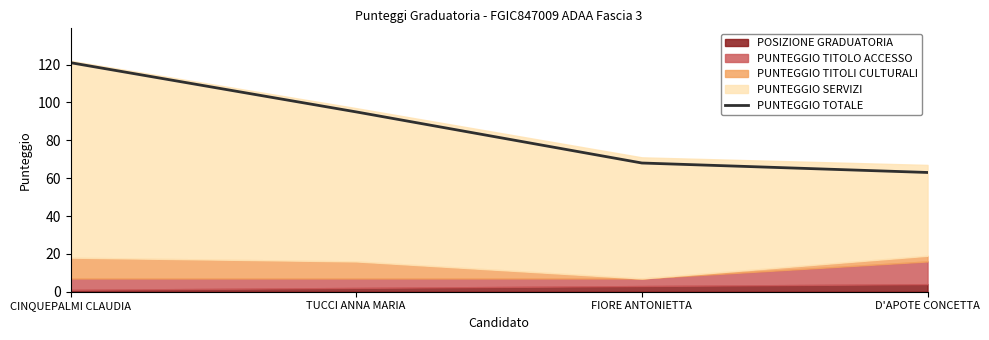

The chart shows a value of 33 at D'APOTE CONCETTA. True or false?

False